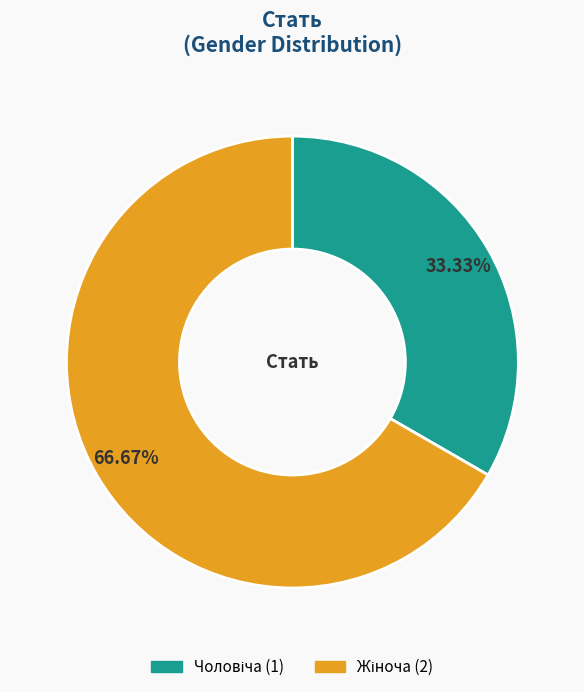

Count the number of slices in the pie.

2